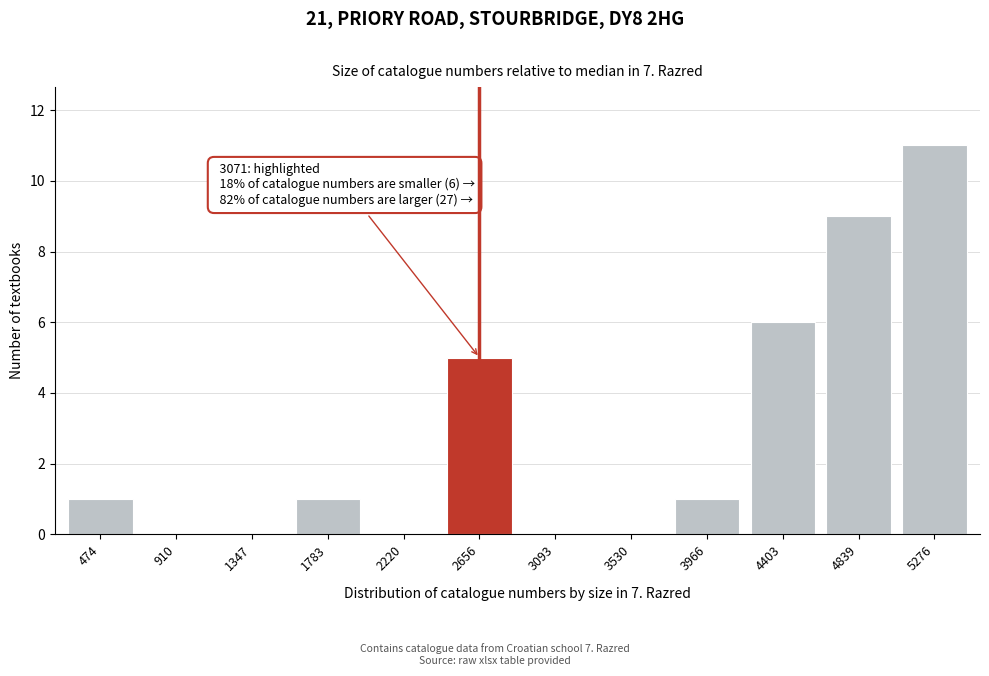

Reading left to right, extract all data points from this chart.

474=1	910=0	1347=0	1783=1	2220=0	2656=5	3093=0	3530=0	3966=1	4403=6	4839=9	5276=11